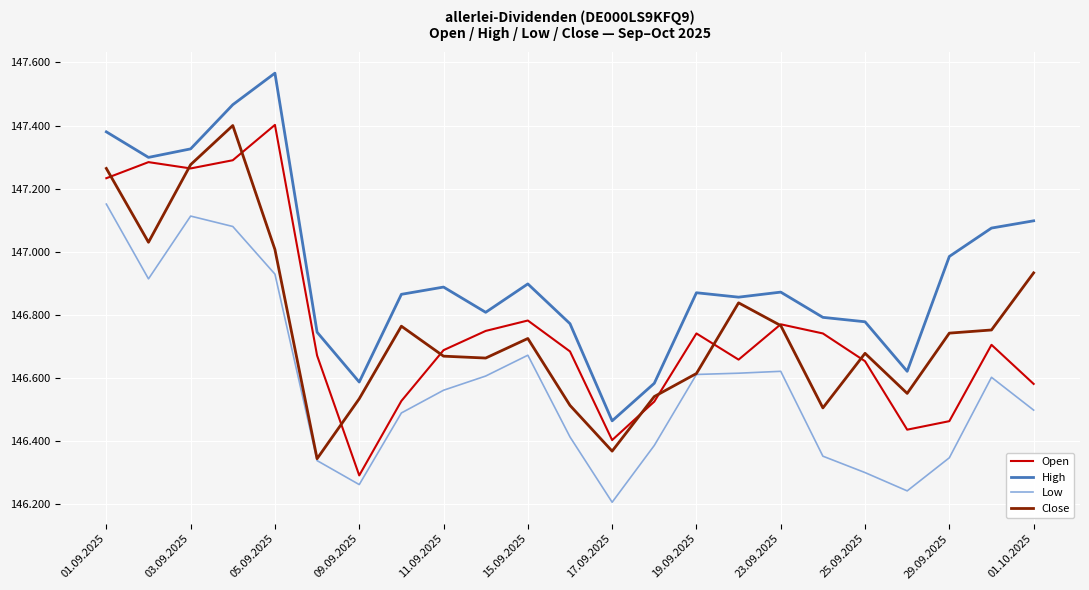

Which series has the largest total across all categories?

High